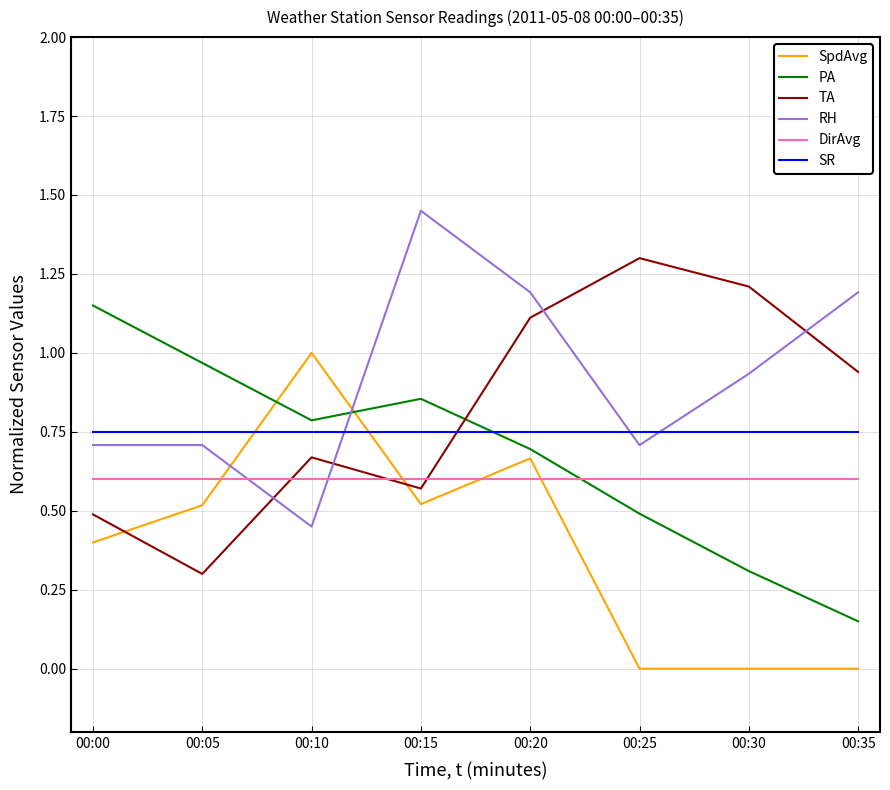

Is this an area chart (filled region under the line)?

No